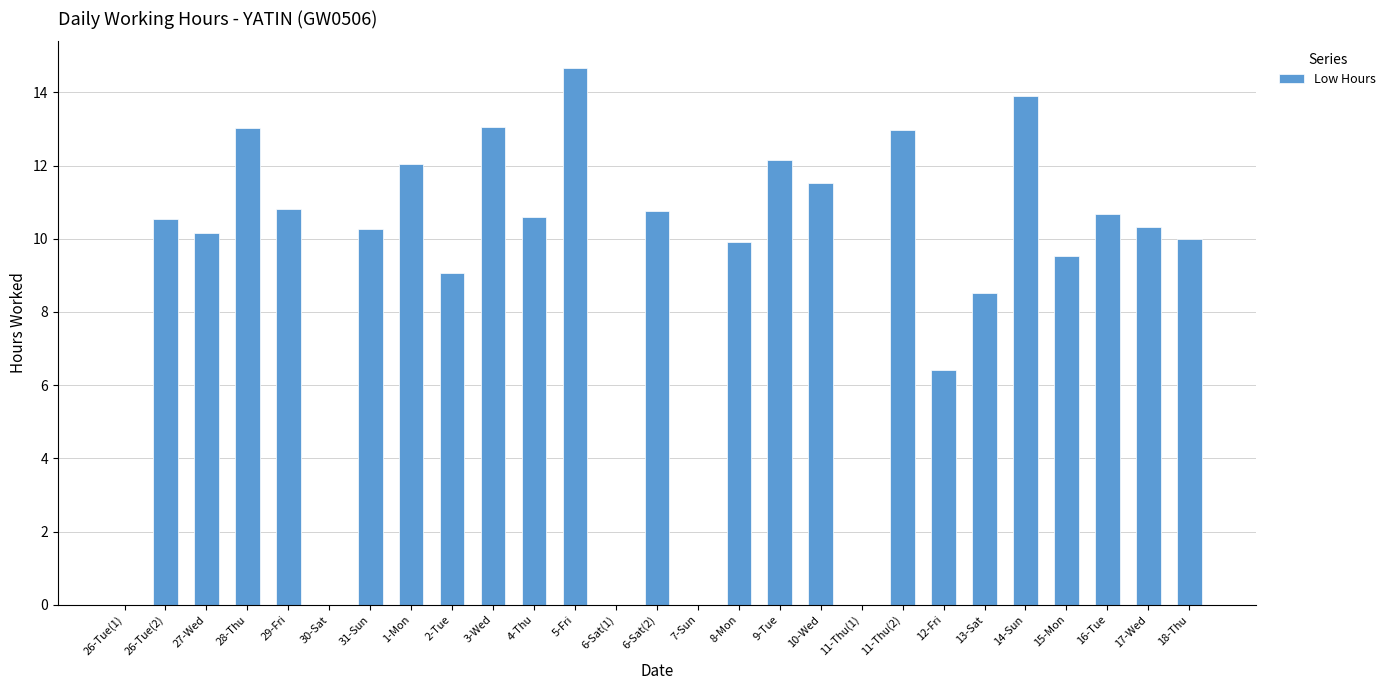

Count the number of data series in this chart.

1